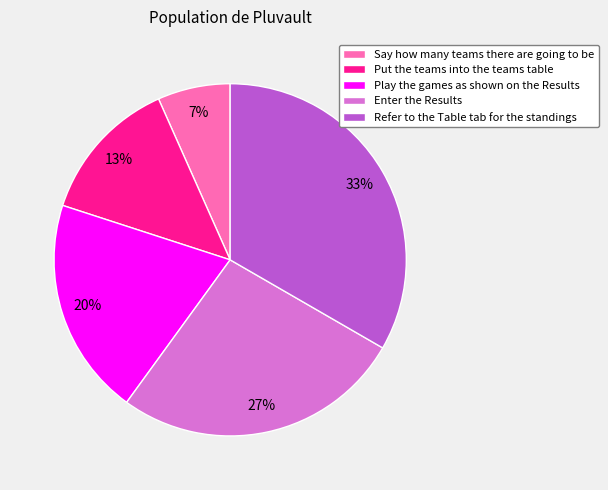

Is there a majority slice in this chart?

No